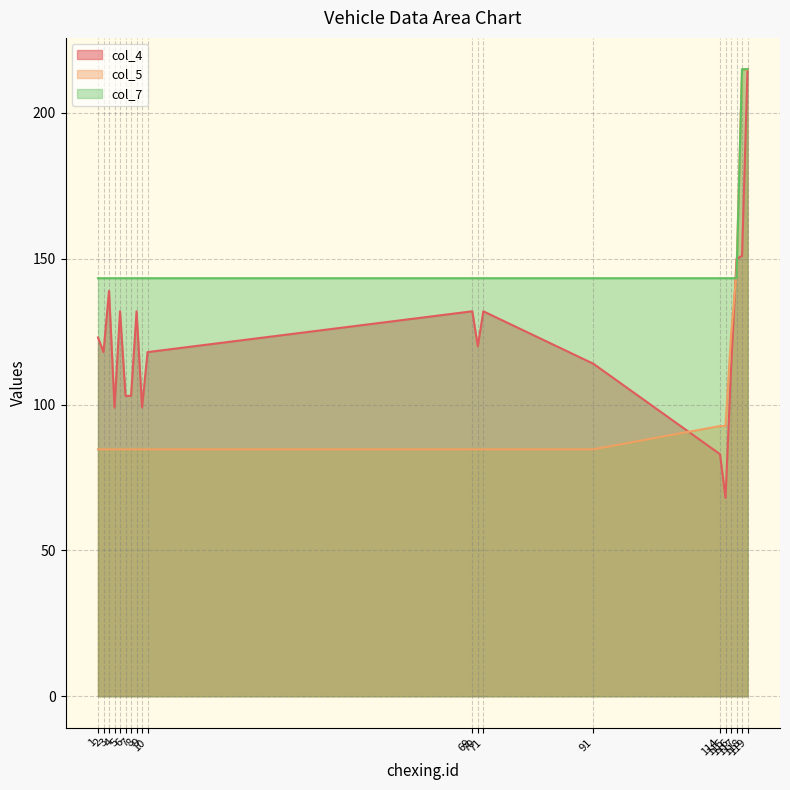

At which label is col_5 closest to 149?

117